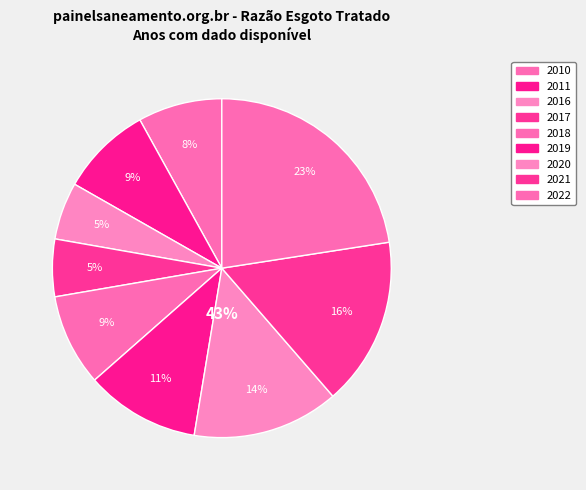

Is it true that 2016 is 1% of the pie?

False